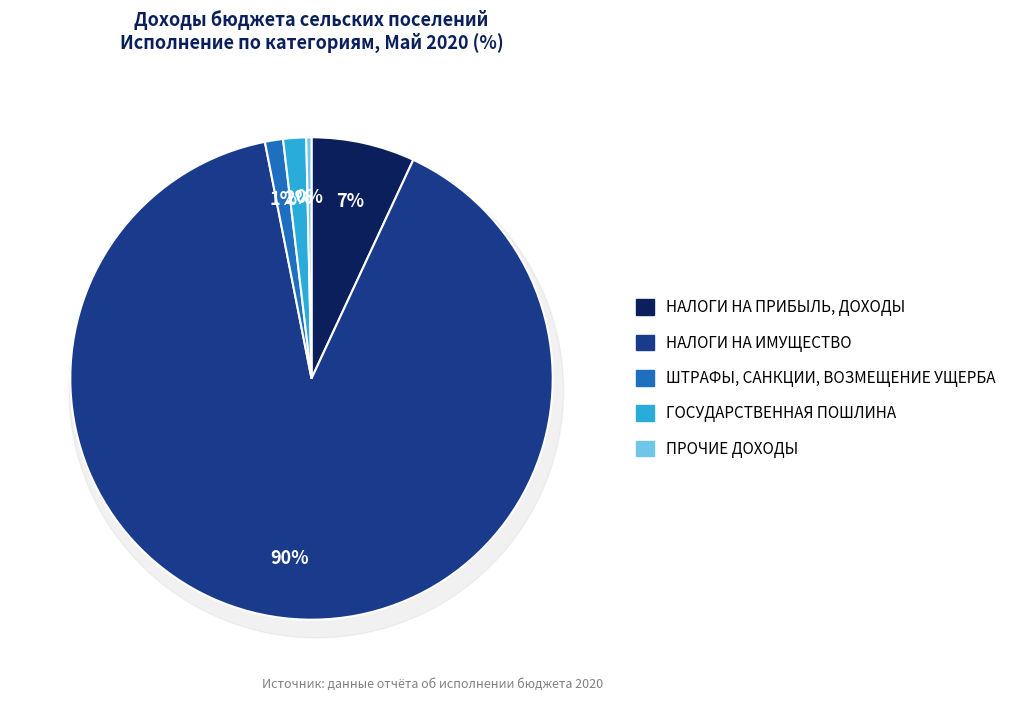

To the nearest percent, what is the average slice percentage?

20%